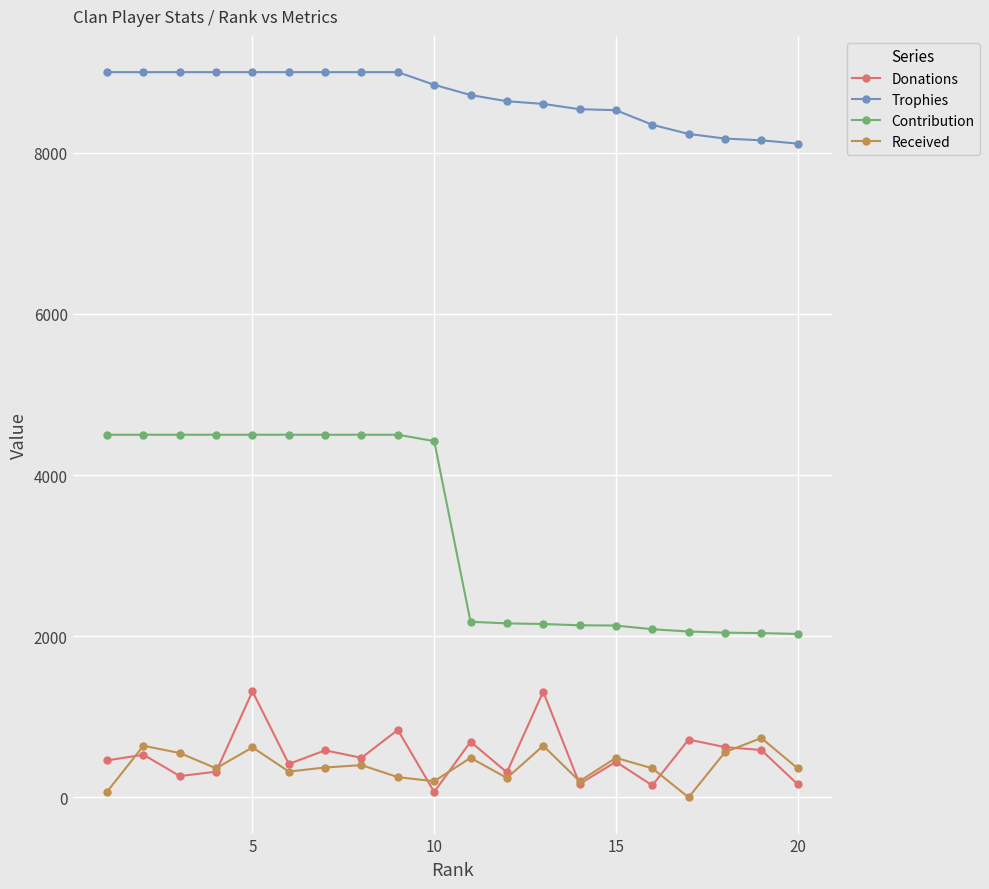

Which series has the largest range (max minus min)?

Contribution